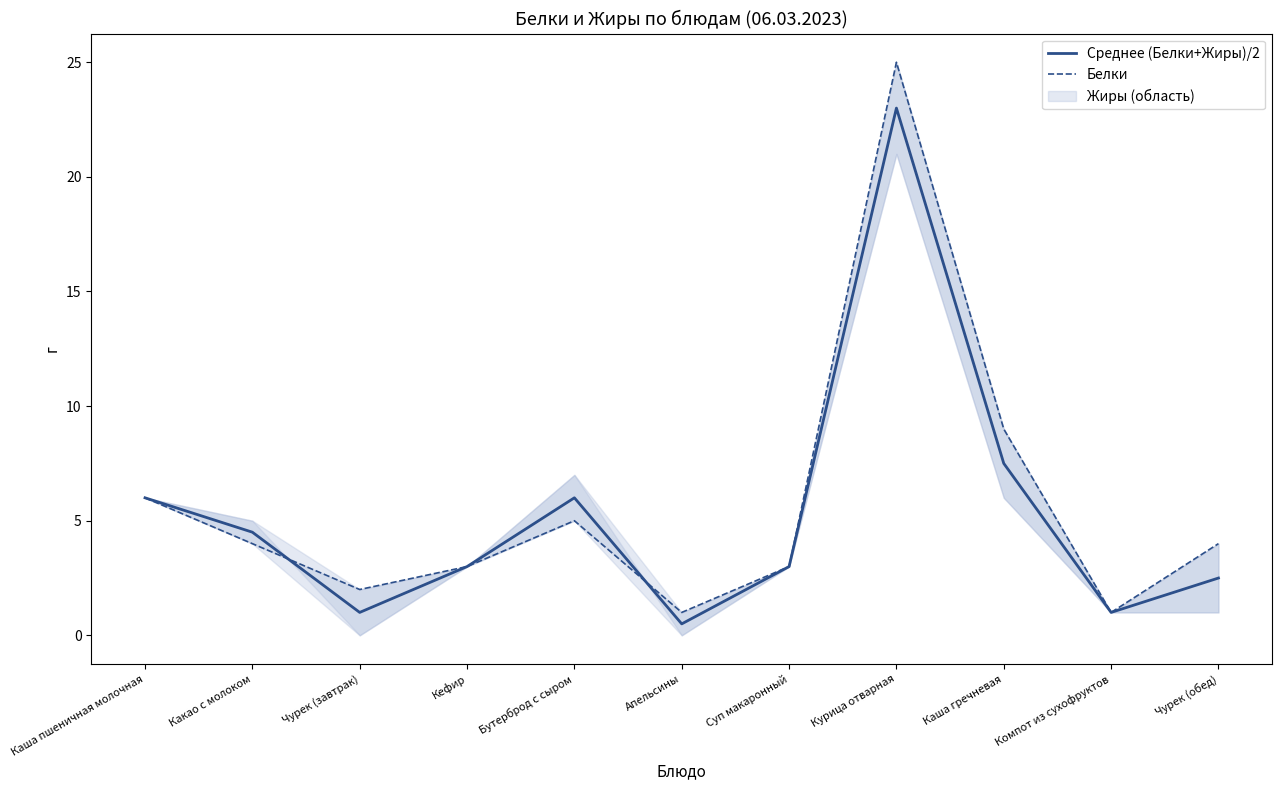

Rank the series at Кефир from lowest to highest value.

Среднее (Белки+Жиры)/2, Белки